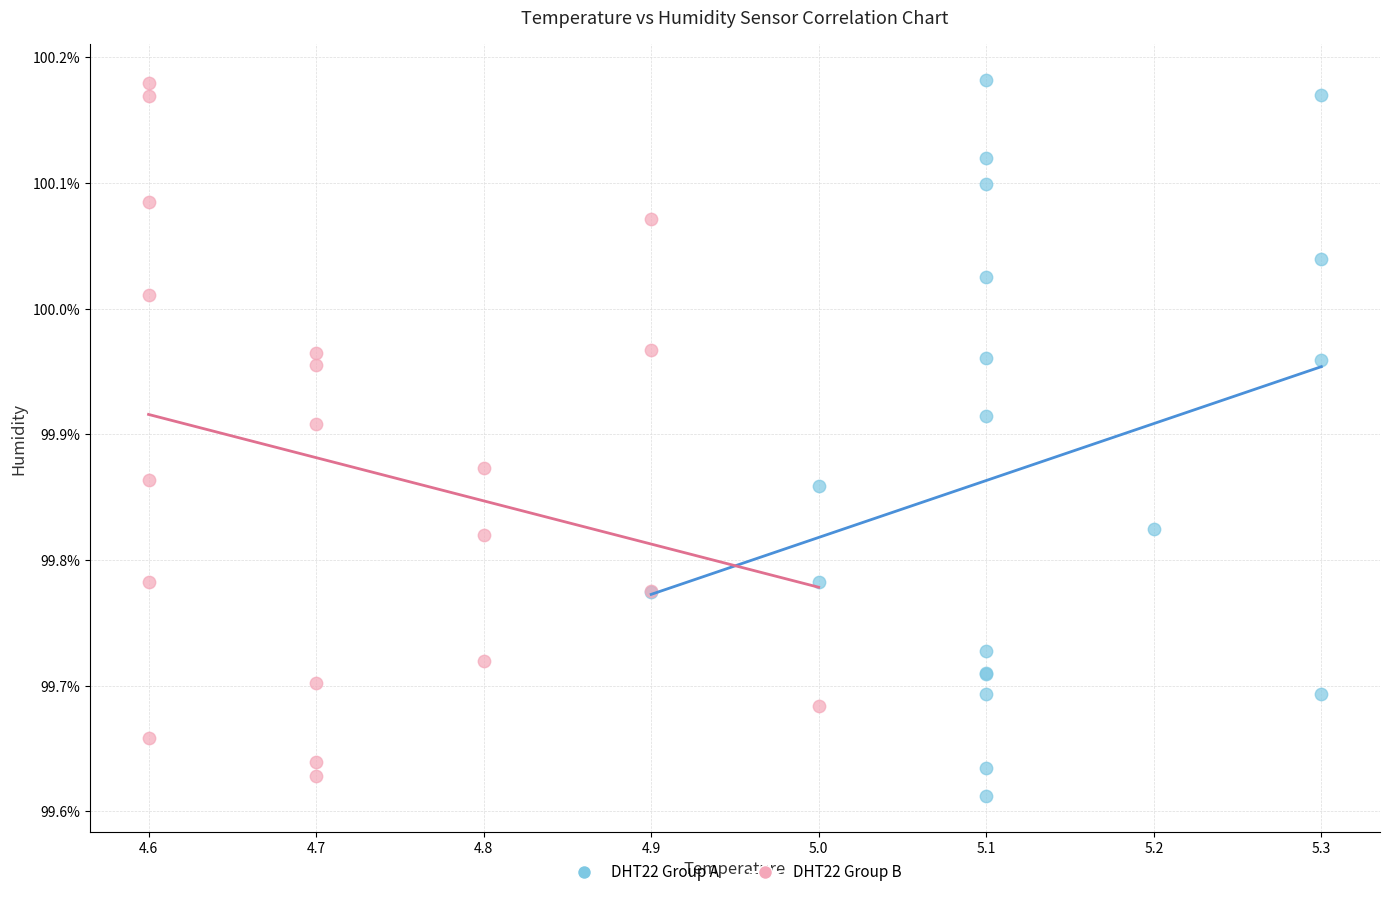

Which series contains the lowest Y value?

DHT22 Group A